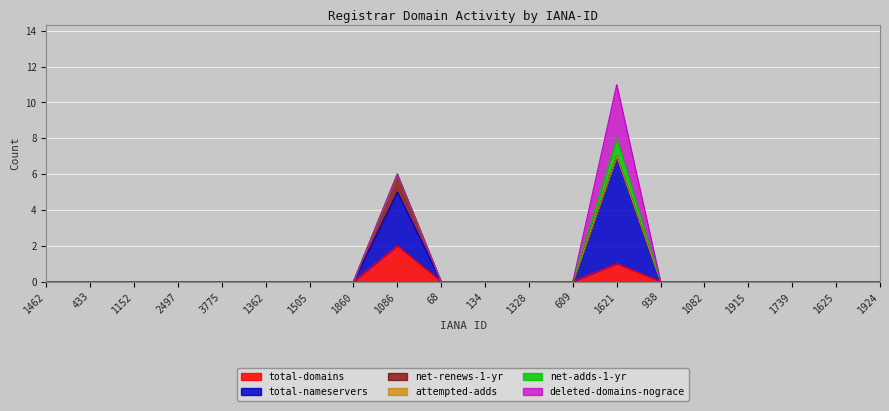

What are all the series names shown in the legend?

total-domains, total-nameservers, net-renews-1-yr, attempted-adds, net-adds-1-yr, deleted-domains-nograce